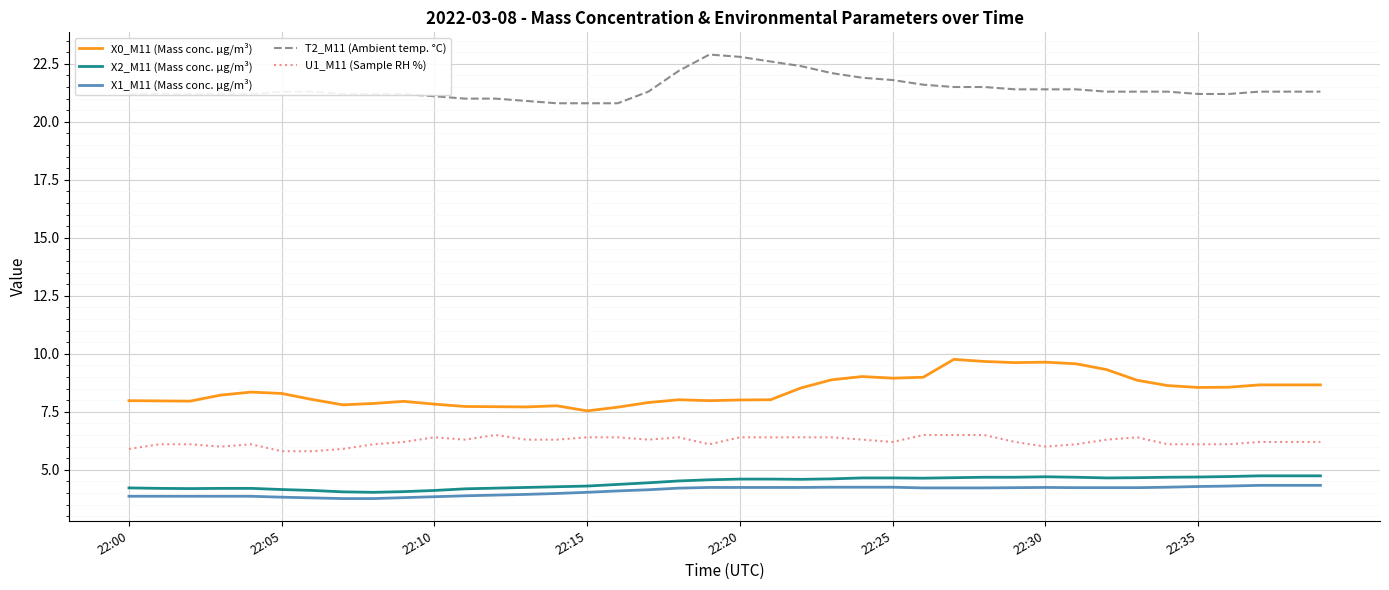

What is the maximum value for X2_M11 (Mass conc. μg/m³)?

4.7